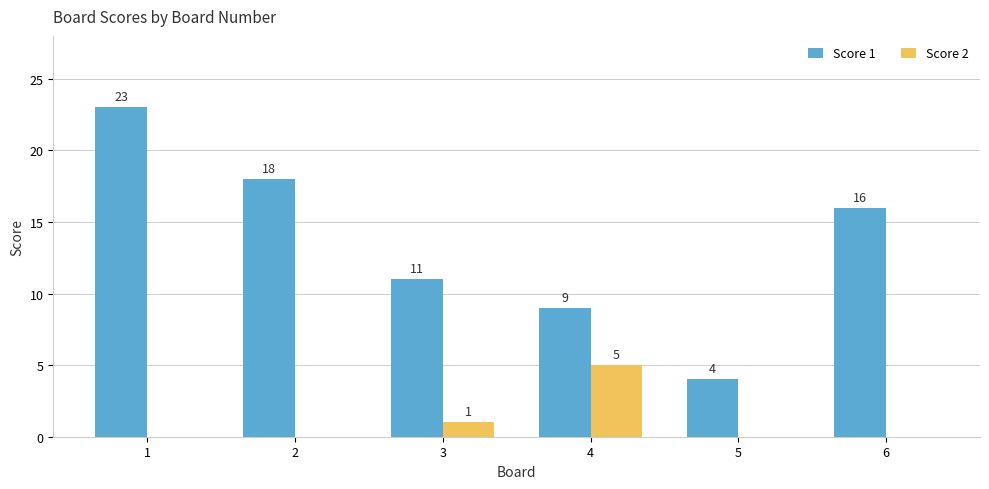

Count the number of categories in the chart.

6